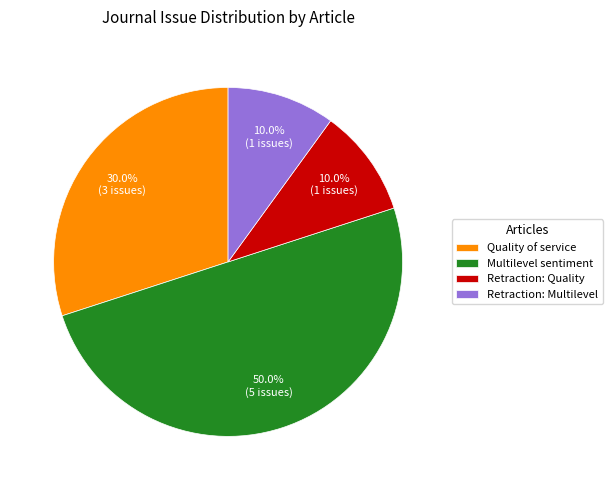

What is the total percentage of Quality of service and Retraction: Multilevel?

40.0%